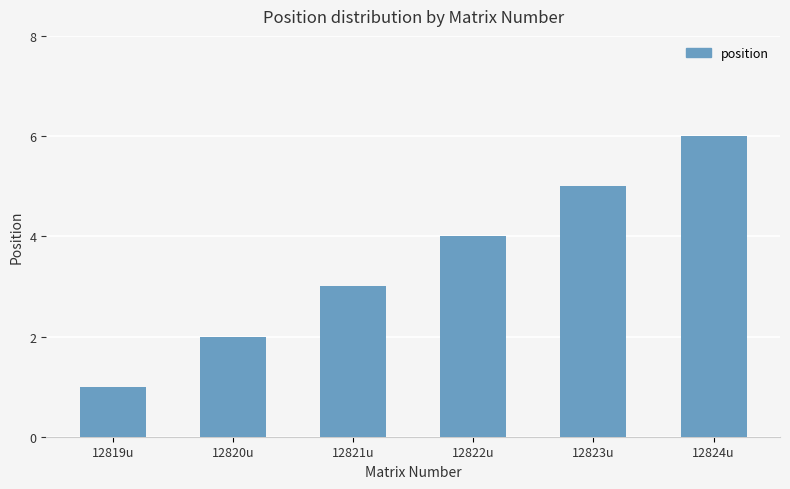

Rank the categories by value from lowest to highest.

12819u, 12820u, 12821u, 12822u, 12823u, 12824u